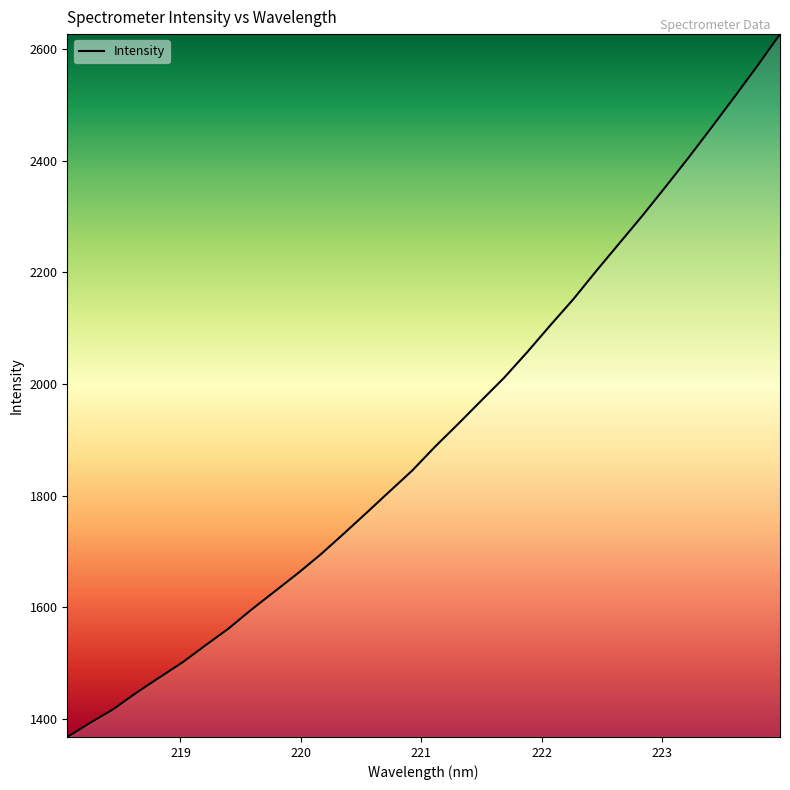

What is the greatest value displayed?

2626.4